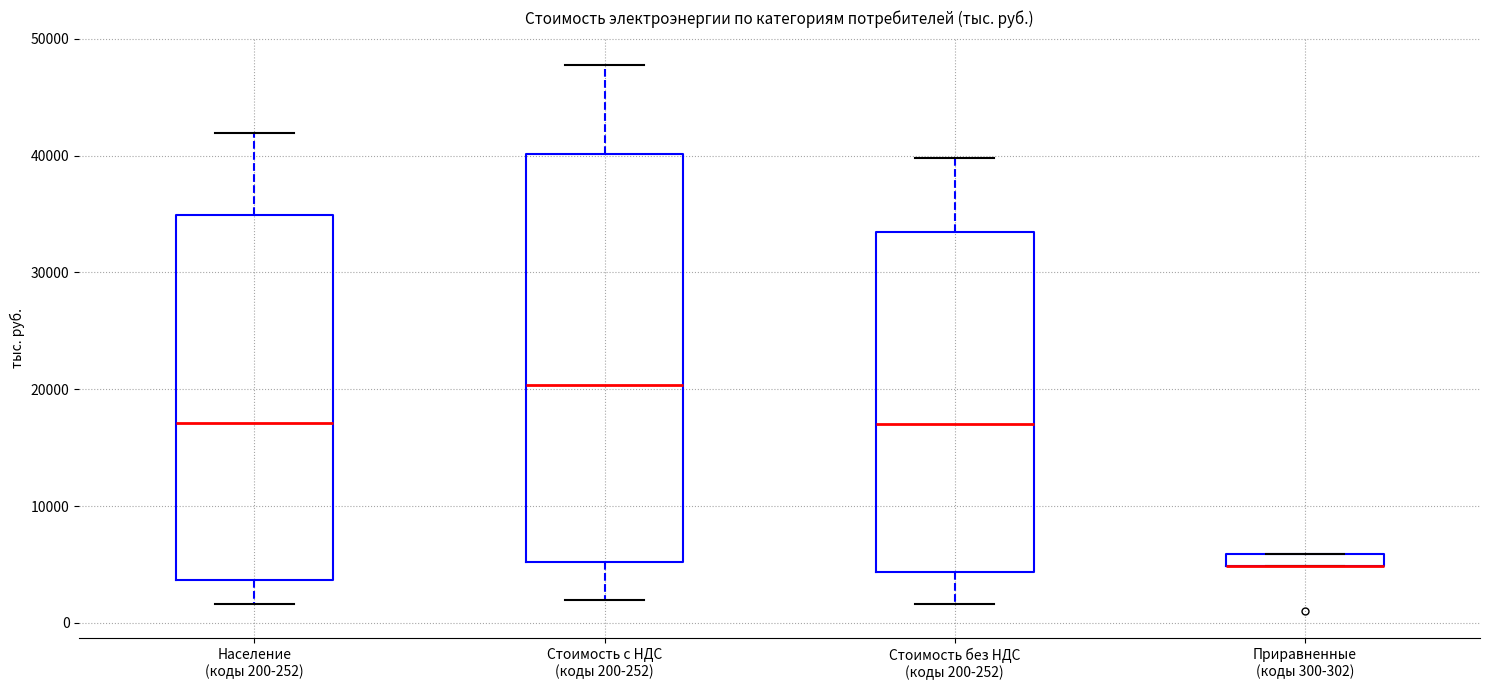

Which box is the tallest, from its lower edge to its upper edge?

Стоимость с НДС (коды 200-252)